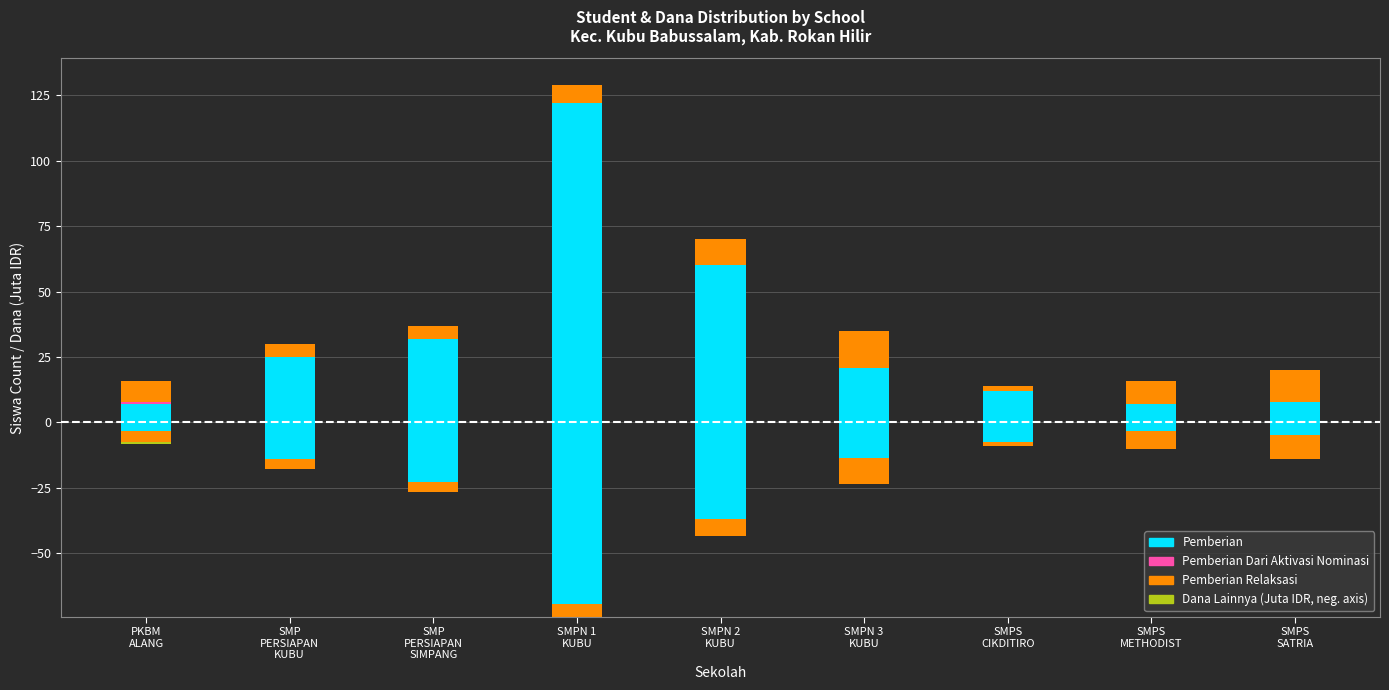

What is the difference between the Pemberian values at SMP
PERSIAPAN
KUBU and SMPN 3
KUBU?

4.0